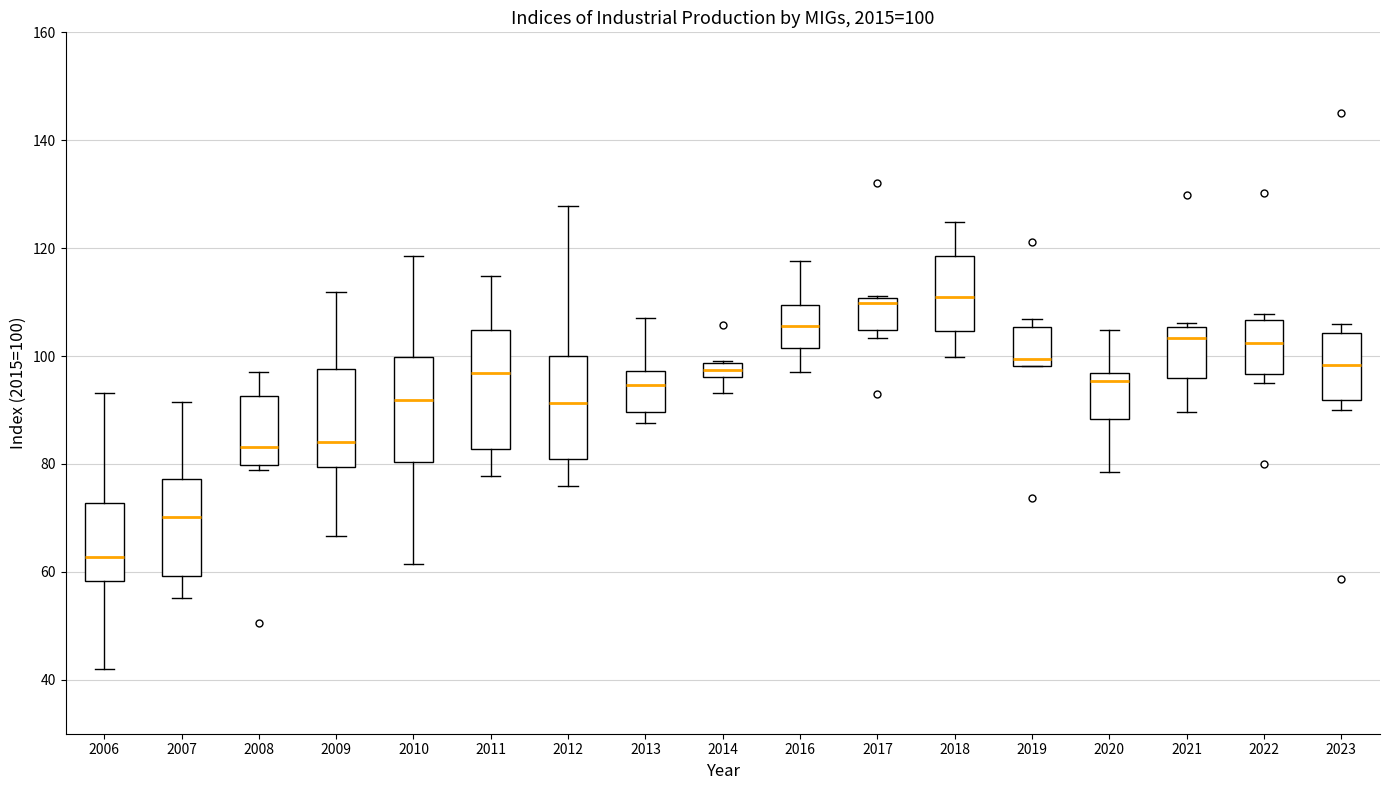

Comparing the boxes themselves (not the whiskers), which one is the tallest?

2011